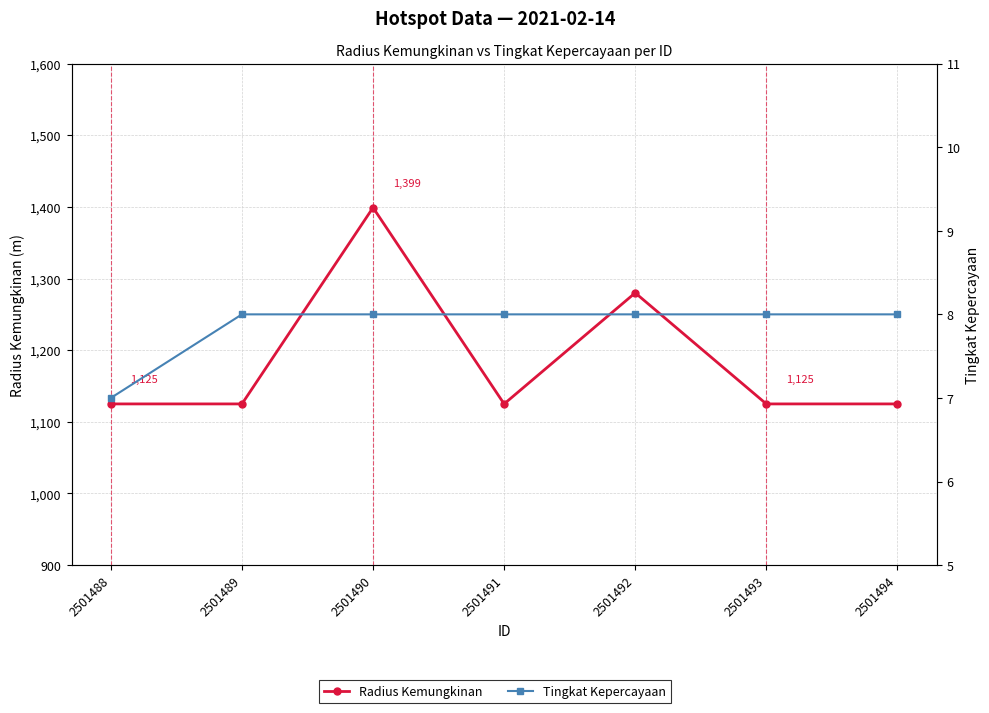

At which label is Radius Kemungkinan closest to 1262?

2501492